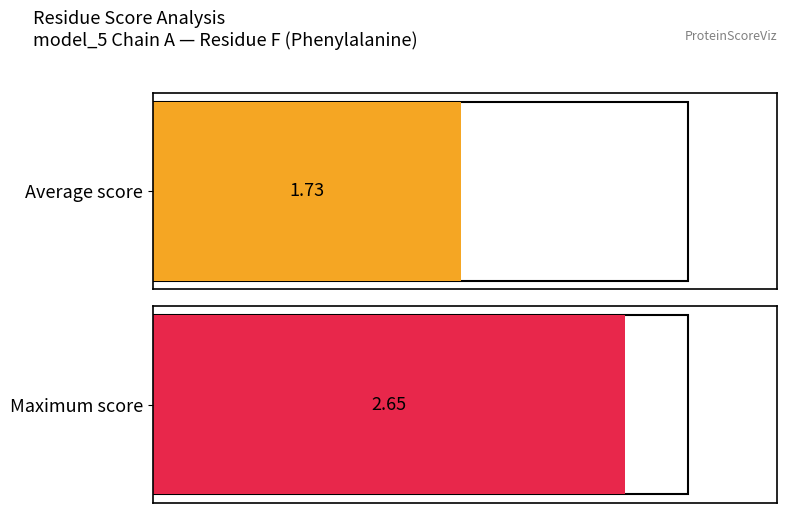

Which series has the largest range (max minus min)?

Average score